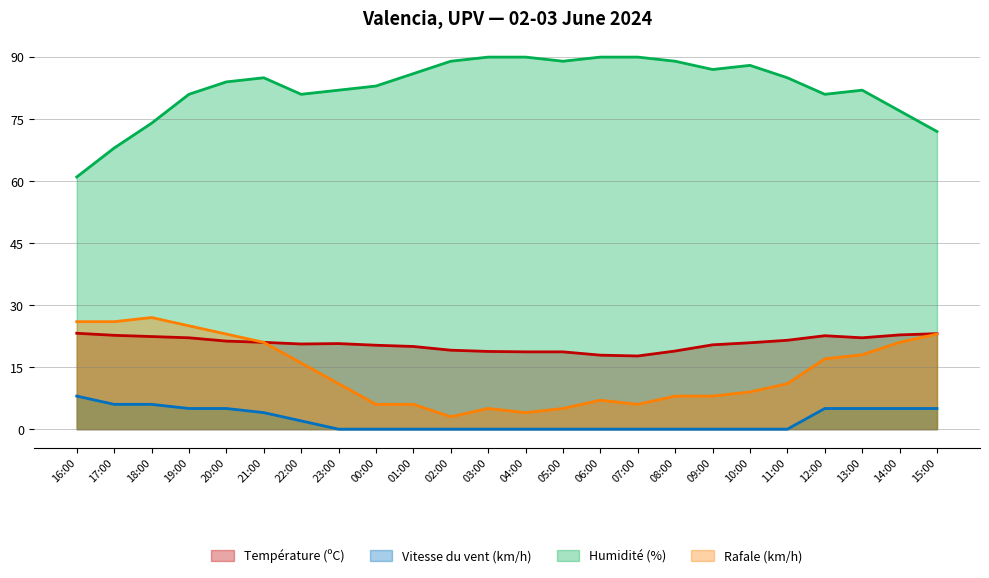

What are all the series names shown in the legend?

Température (ºC), Vitesse du vent (km/h), Humidité (%), Rafale (km/h)